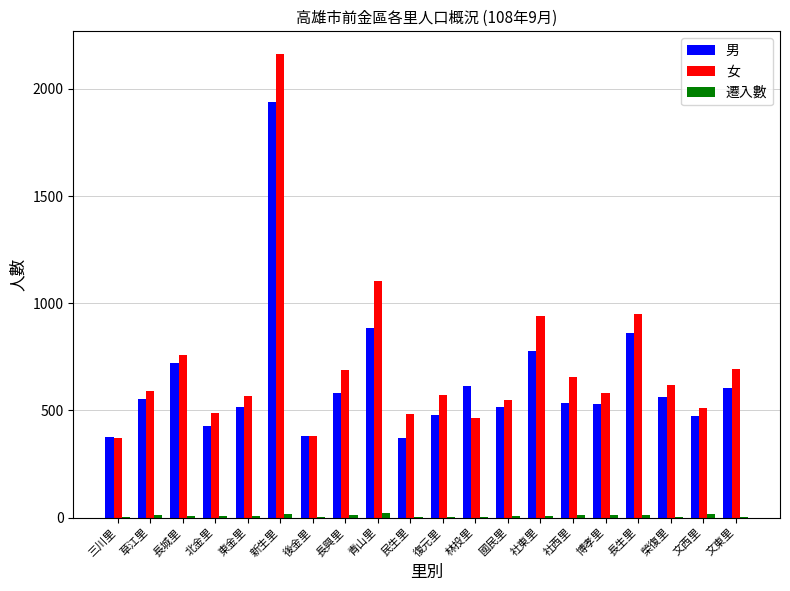

At which label is 女 closest to 1265?

青山里